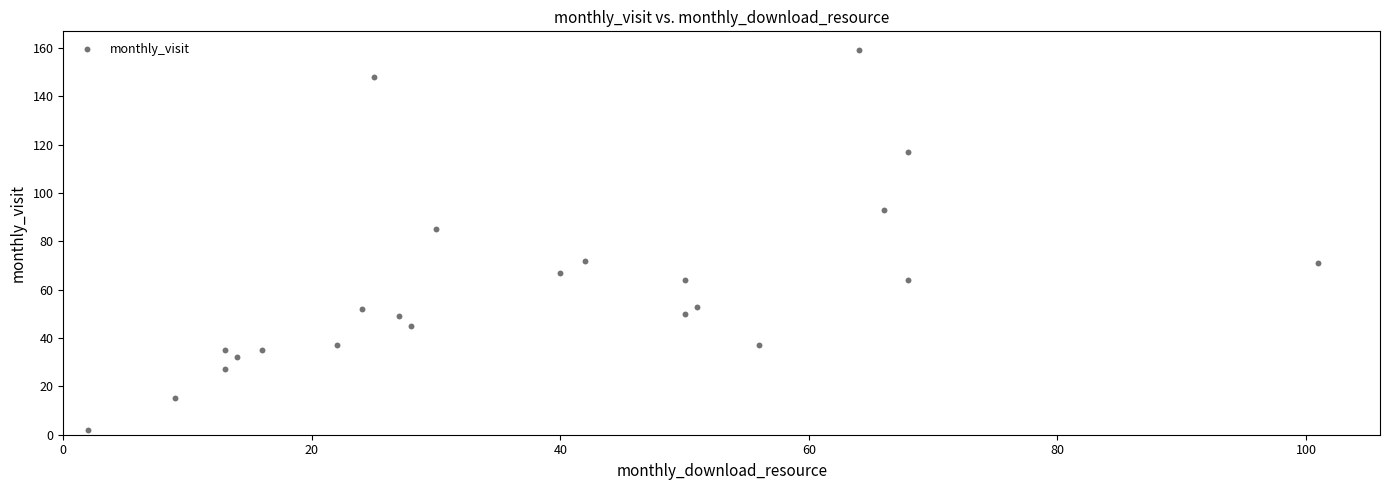

What is the range of Y values (max minus min)?

157